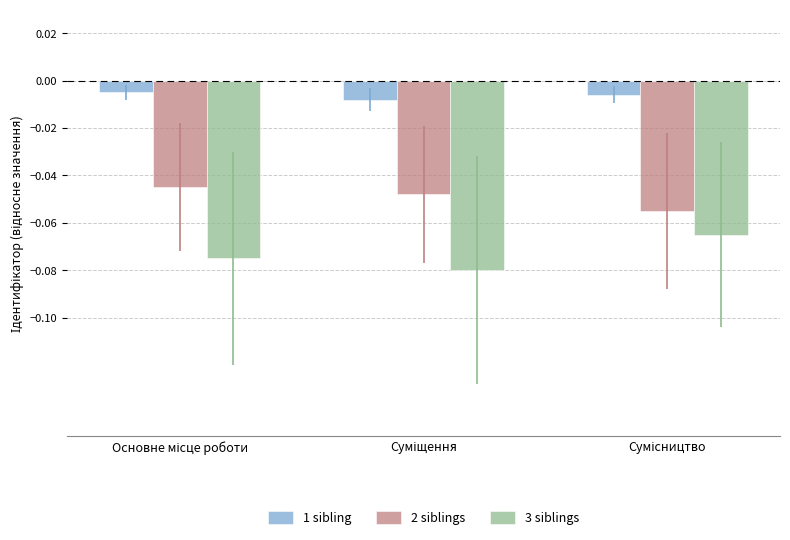

List the series in order of their overall mean, lowest first.

3 siblings, 2 siblings, 1 sibling